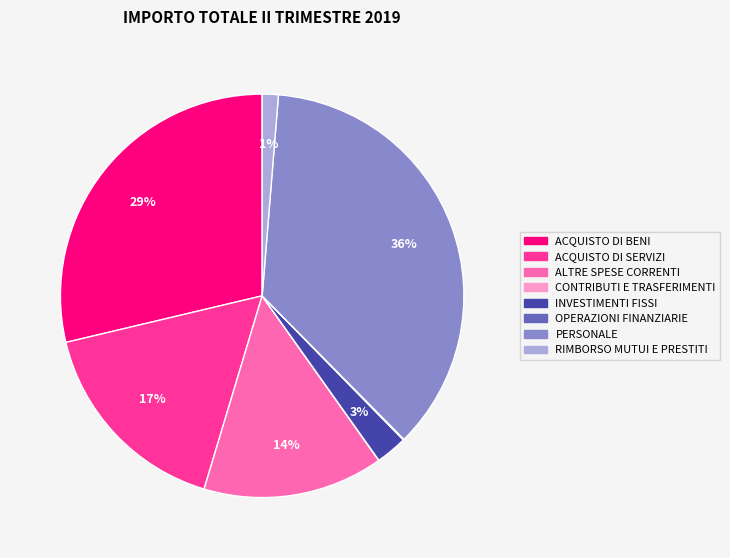

What is the largest slice in the pie chart?

PERSONALE